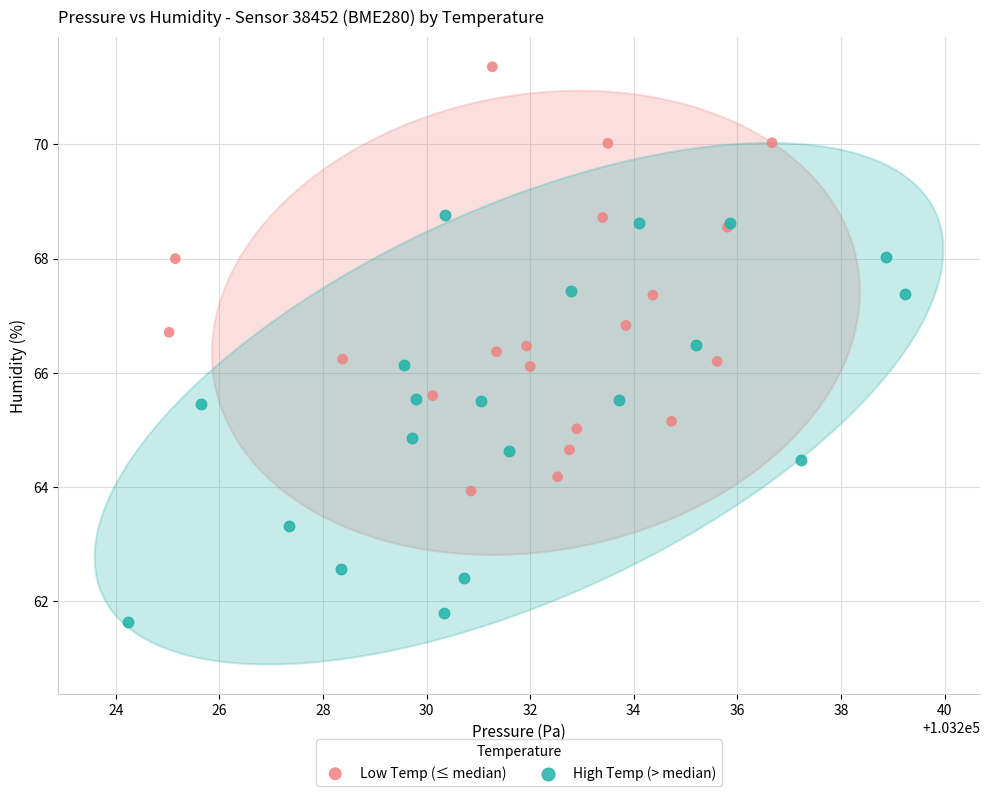

Which series contains the lowest Y value?

High Temp (> median)